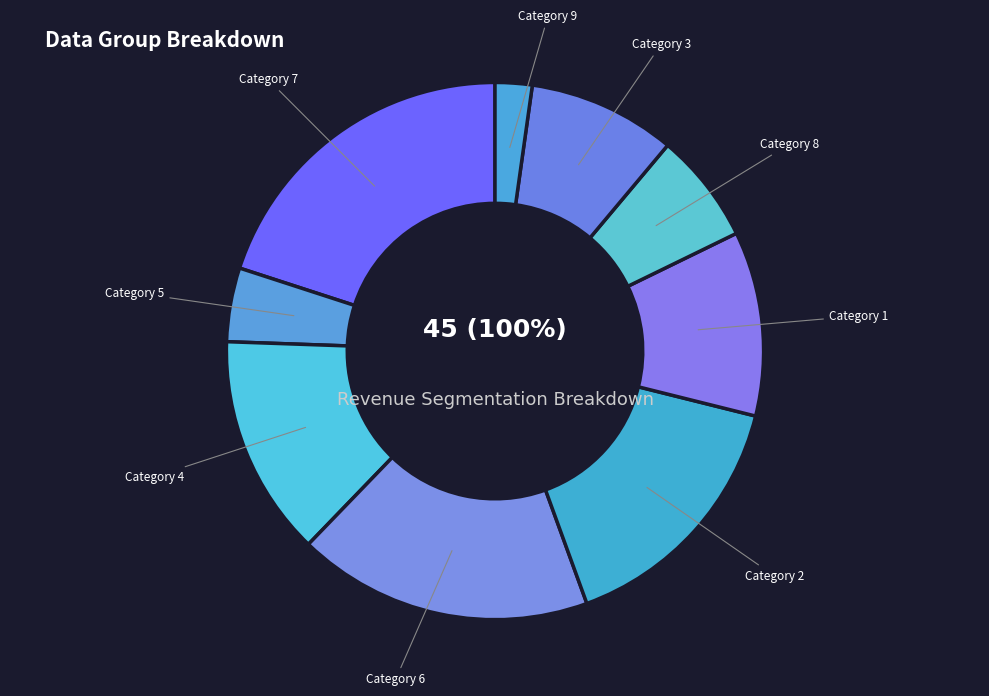

Count the number of slices in the pie.

9